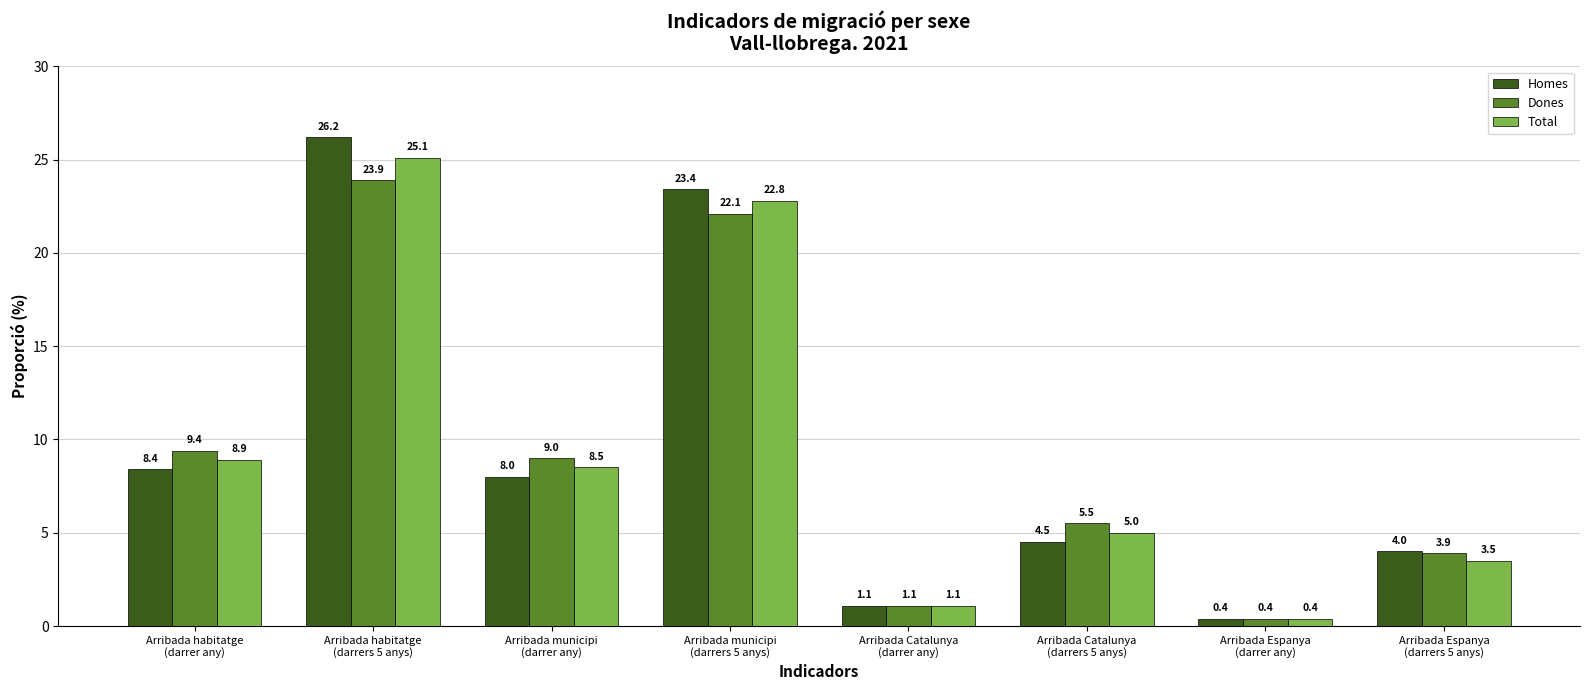

The Dones series shows 2.1 at Arribada Espanya
(darrers 5 anys). True or false?

False